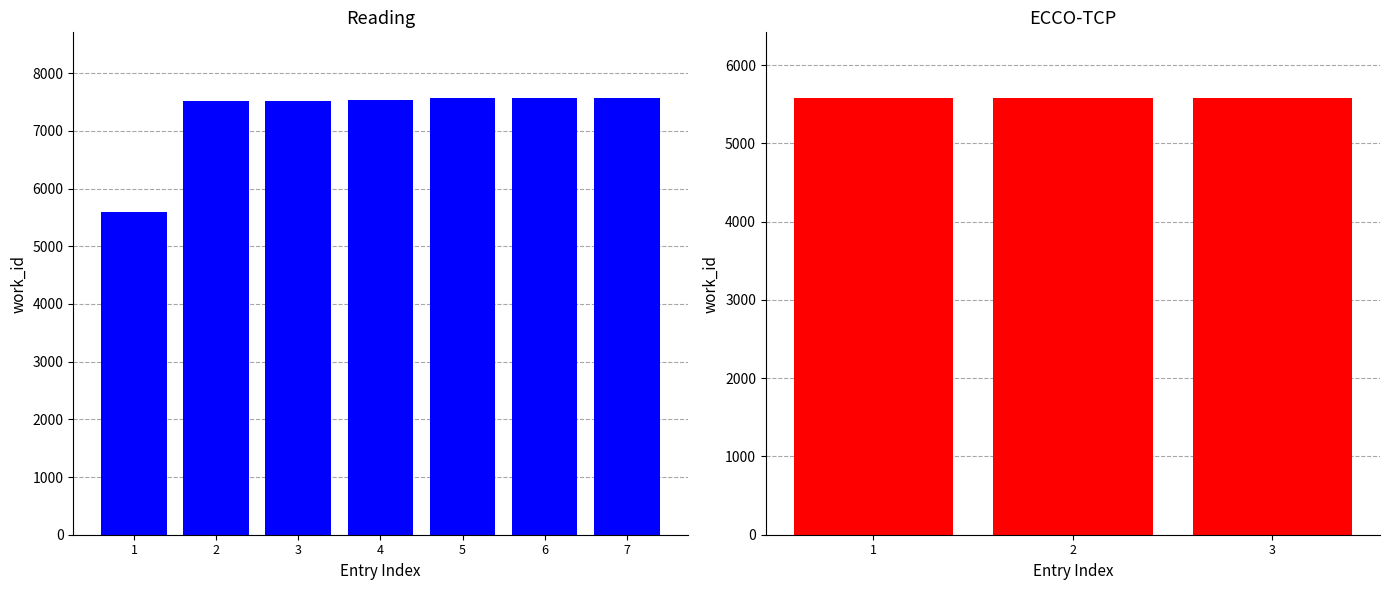

Are the bars grouped side by side (vs. stacked)?

No